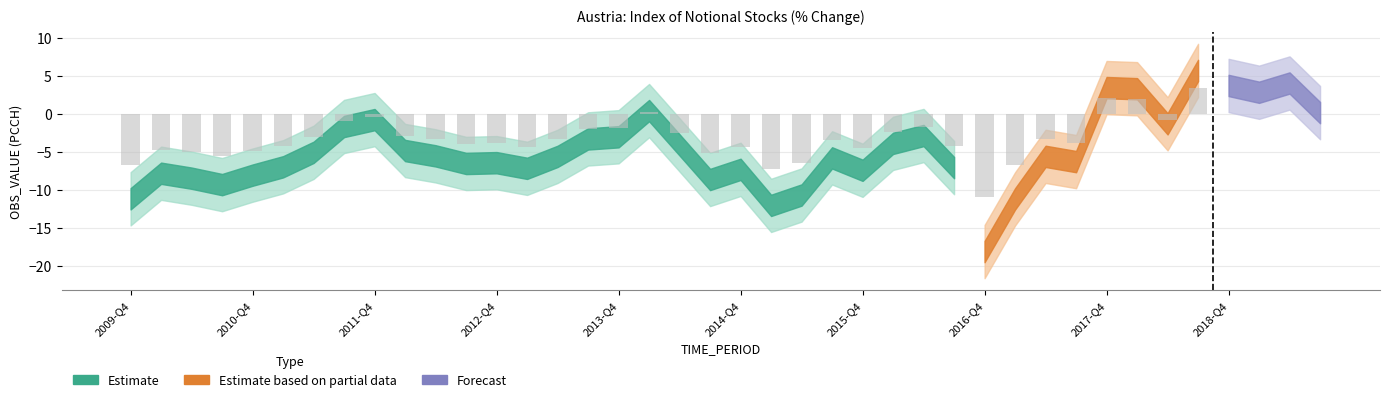

How many data points are less than -5?

23